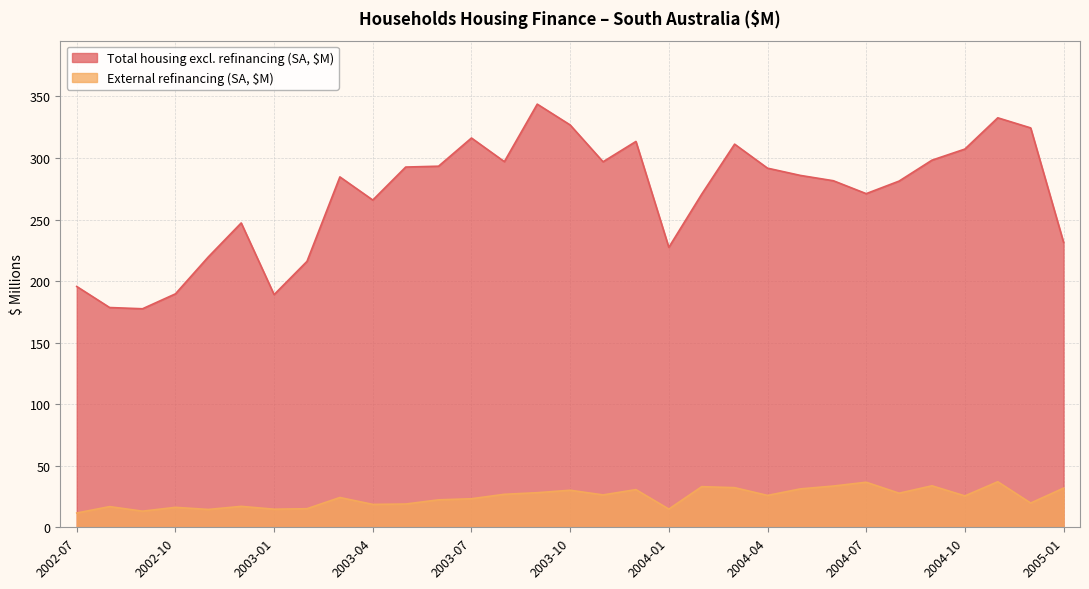

What is the minimum value for Total housing excl. refinancing (SA, $M)?

177.5